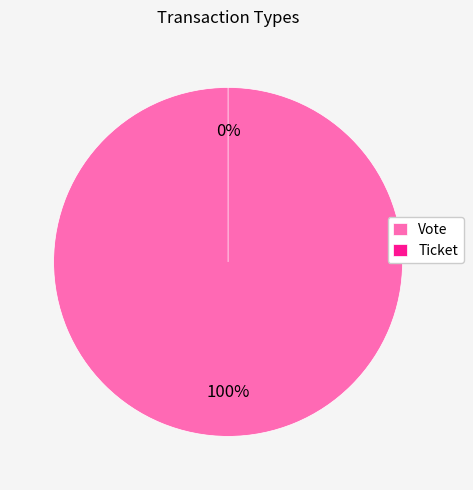

Which category has the smallest portion of the pie?

Ticket